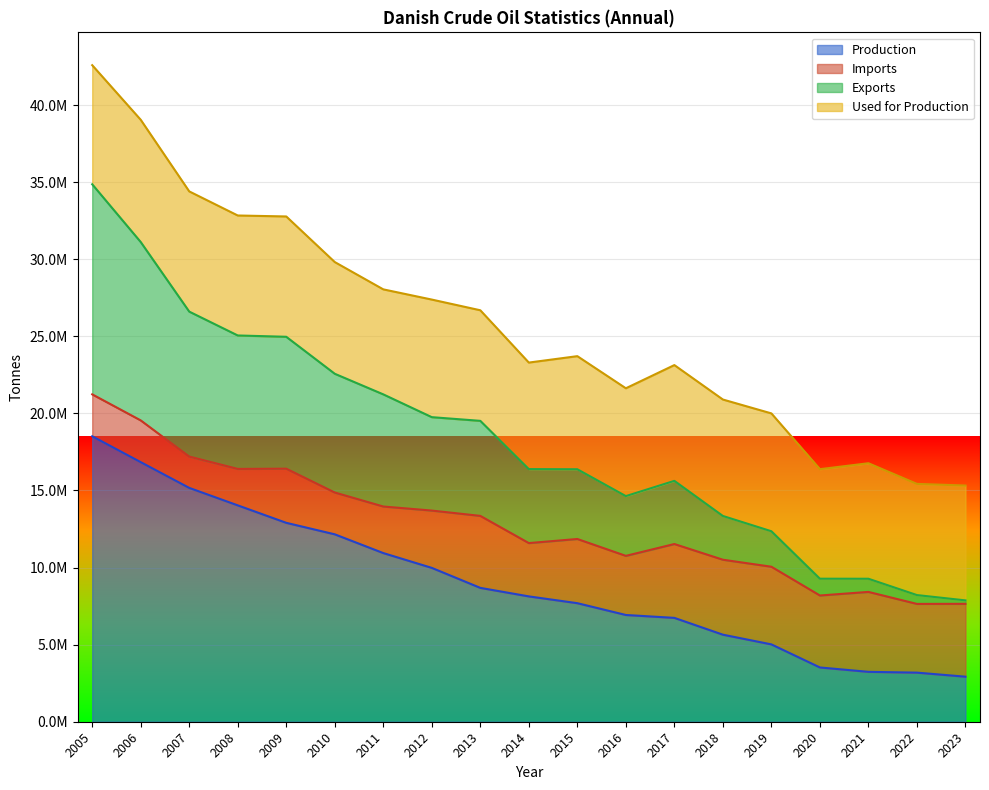

At how many categories does at least one series exceed 18197969?

9